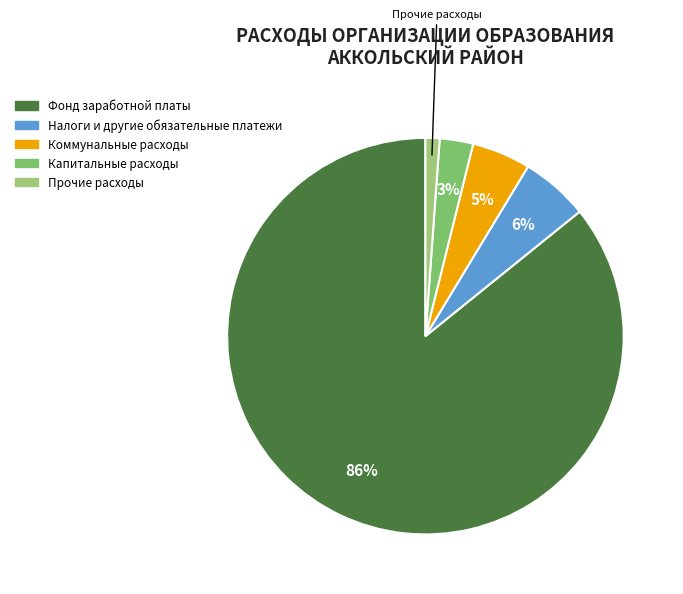

How many slices are in this pie chart?

5